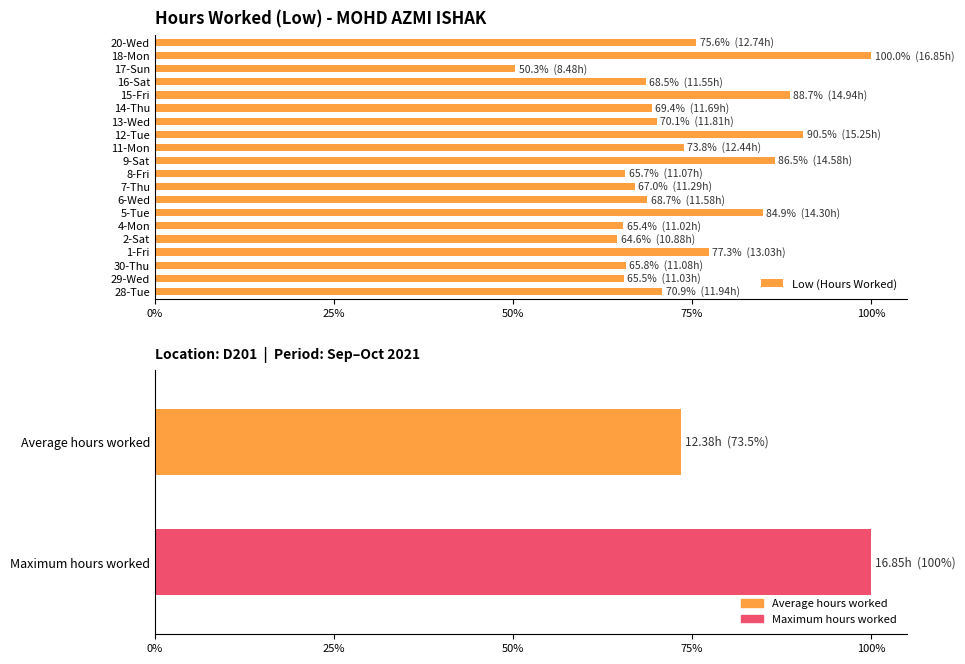

What is the greatest value displayed?

100.0